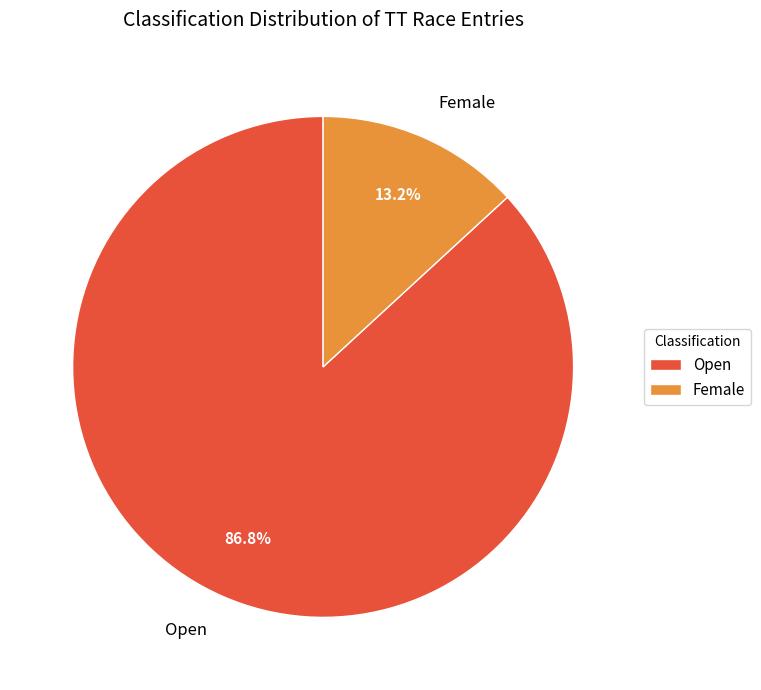

Which category has the biggest portion of the pie?

Open